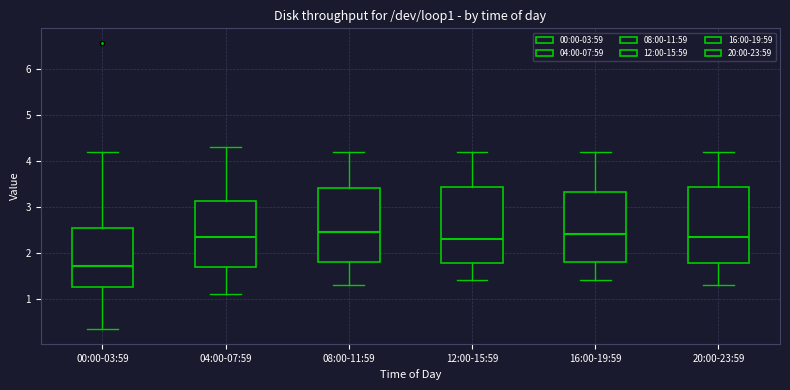

Reading left to right, transcribe this box plot: for each box, give where its median line is, the range the box spans, and where its two whiskers end, as read against the y-axis. The values are not printed on the chart, so give them approximately, as read against the axis.

00:00-03:59: median 1.7, box 1.3 to 2.5, whiskers 0.3 to 4.2
04:00-07:59: median 2.4, box 1.7 to 3.1, whiskers 1.1 to 4.3
08:00-11:59: median 2.5, box 1.8 to 3.4, whiskers 1.3 to 4.2
12:00-15:59: median 2.3, box 1.8 to 3.4, whiskers 1.4 to 4.2
16:00-19:59: median 2.4, box 1.8 to 3.3, whiskers 1.4 to 4.2
20:00-23:59: median 2.4, box 1.8 to 3.4, whiskers 1.3 to 4.2